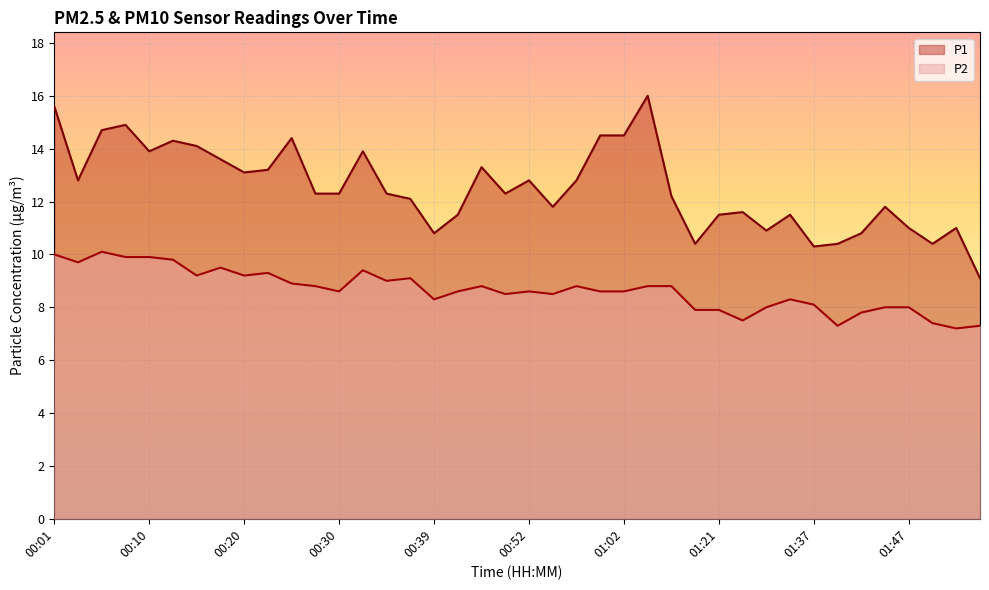

True or false: P2 has a value of 14.8 at 00:57.

False